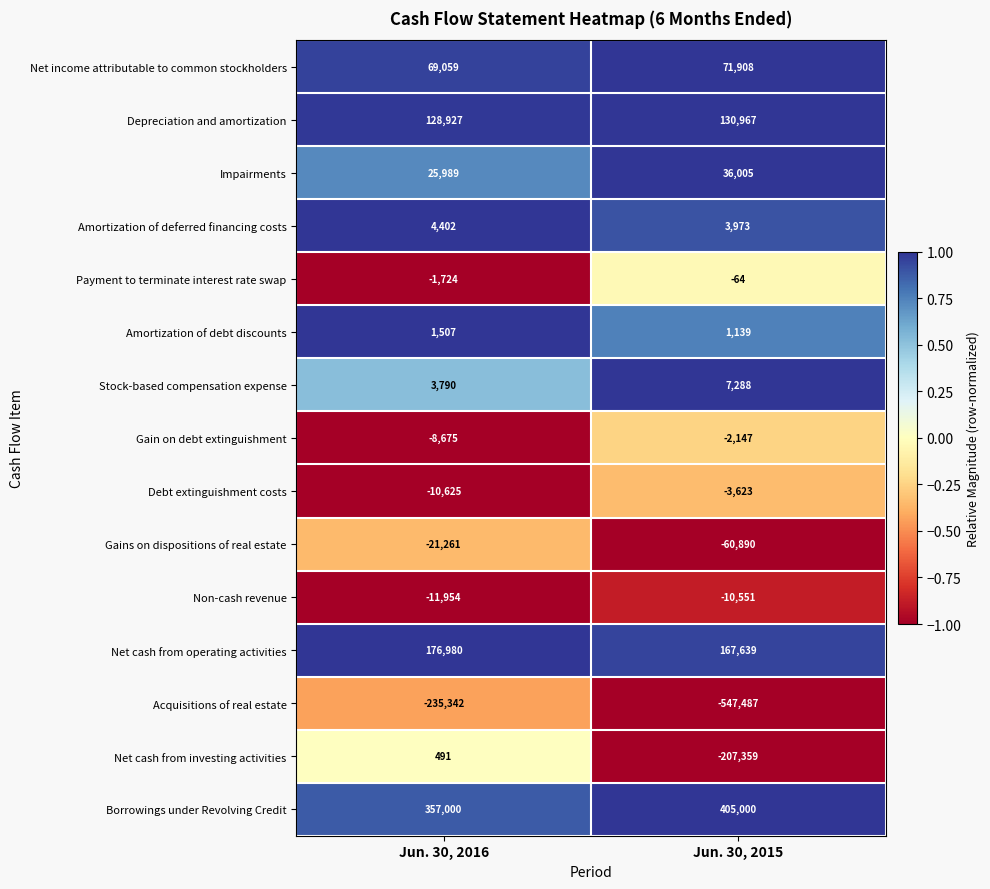

The value of Net income attributable to common stockholders at Jun. 30, 2015 is 71908. True or false?

True